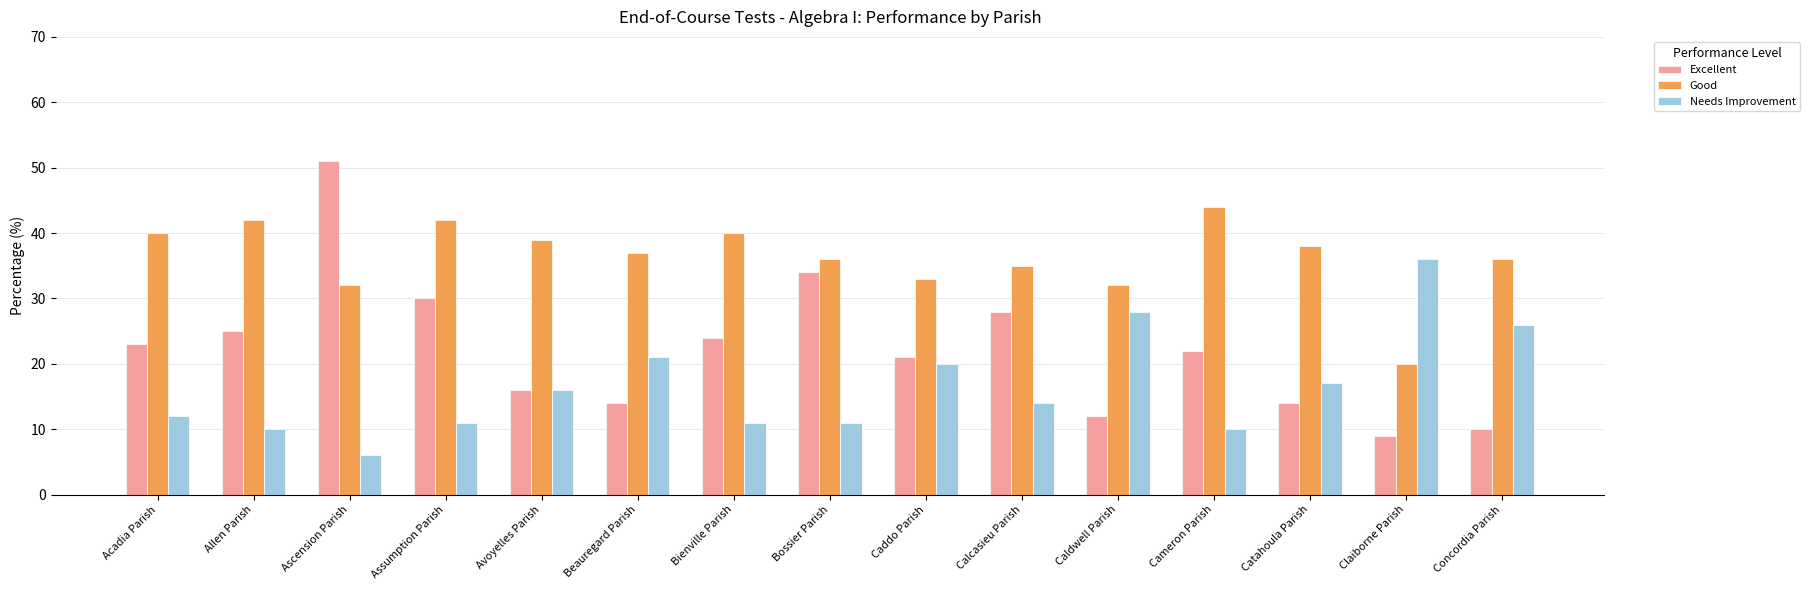

What is the value of the Needs Improvement bar at the 13th from the left?

17